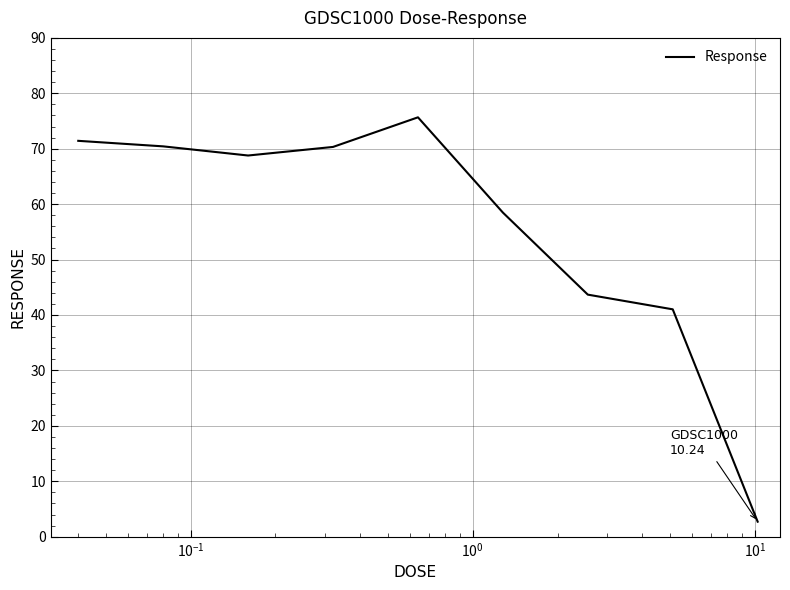

What is the minimum value shown in the chart?

2.7